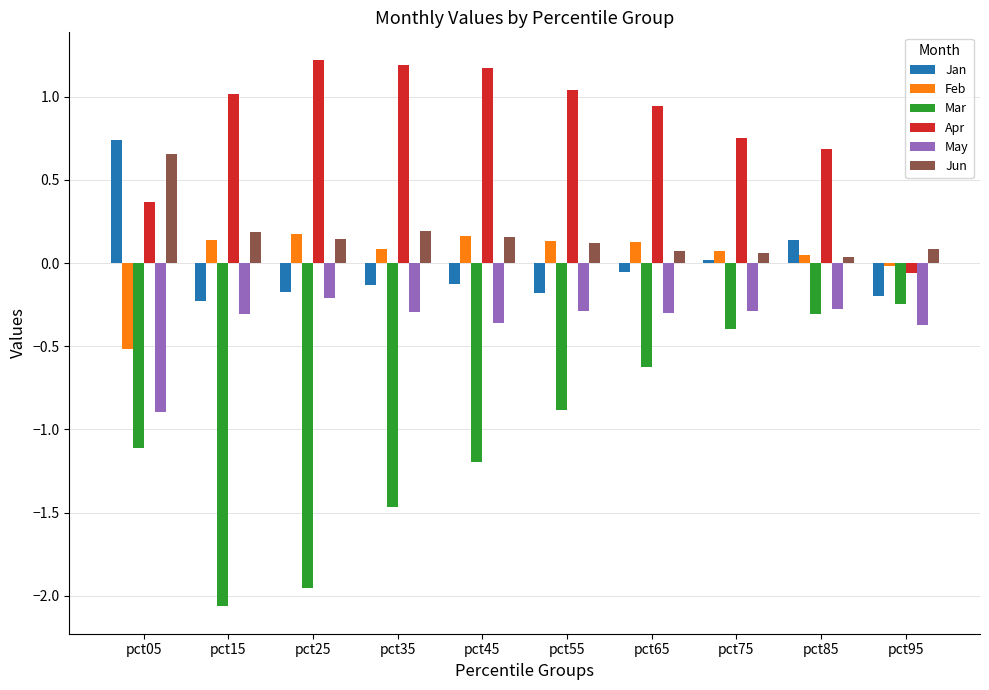

The value of Apr at pct65 is 1.2. True or false?

False